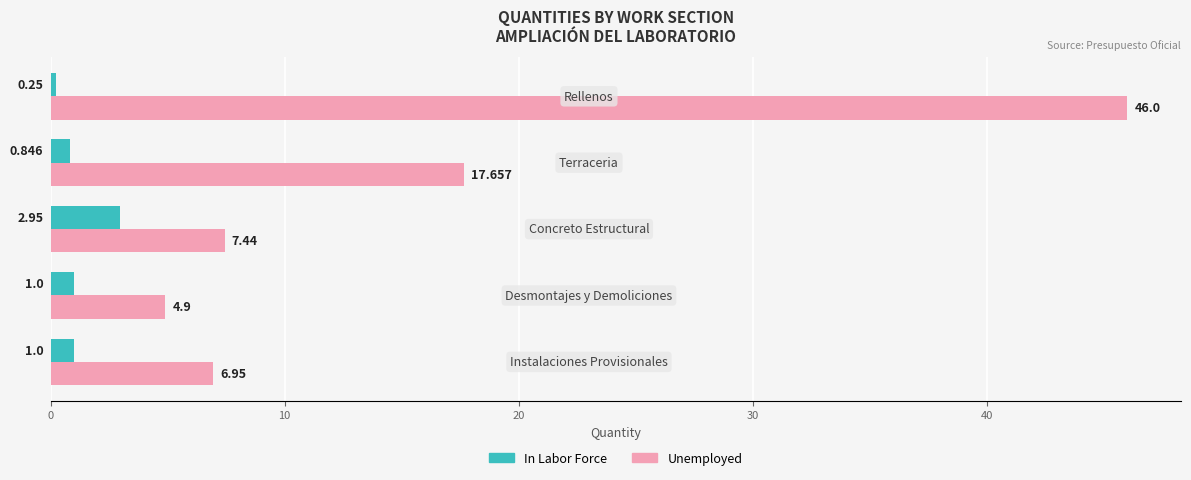

Which series has the largest total across all categories?

Unemployed